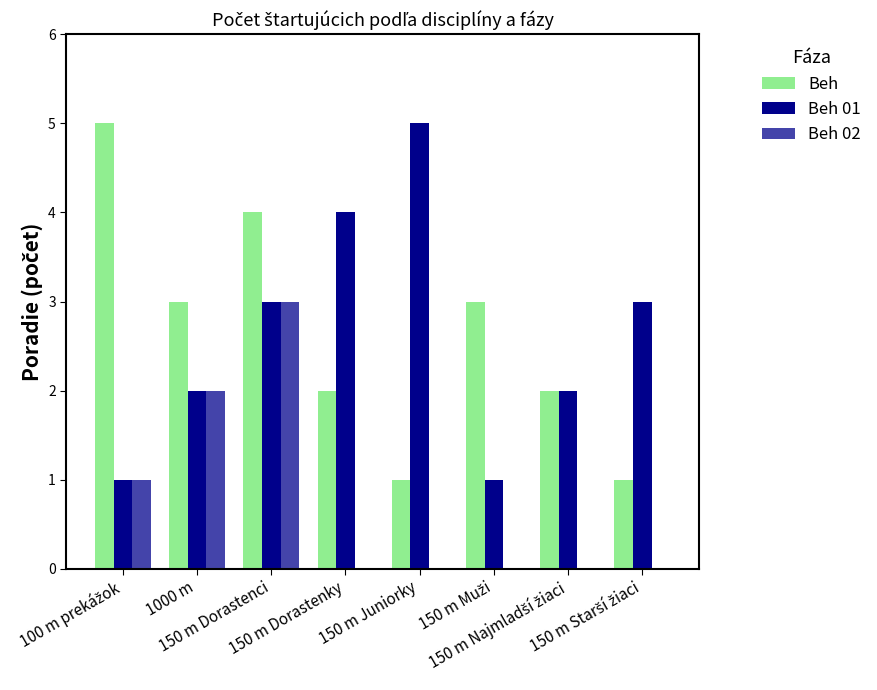

Read the Beh value at 150 m Juniorky.

1